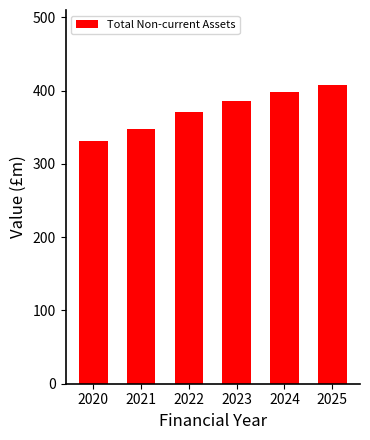

What is the ratio of the value at 2020 to the value at 2025?

0.8